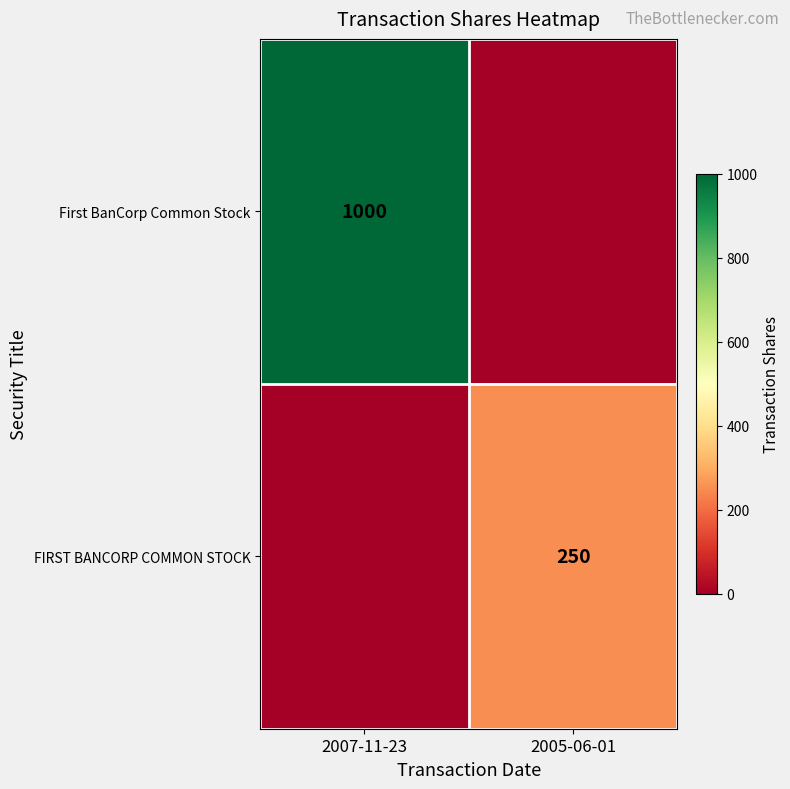

True or false: First BanCorp Common Stock has a value of 1000 at 2007-11-23.

True